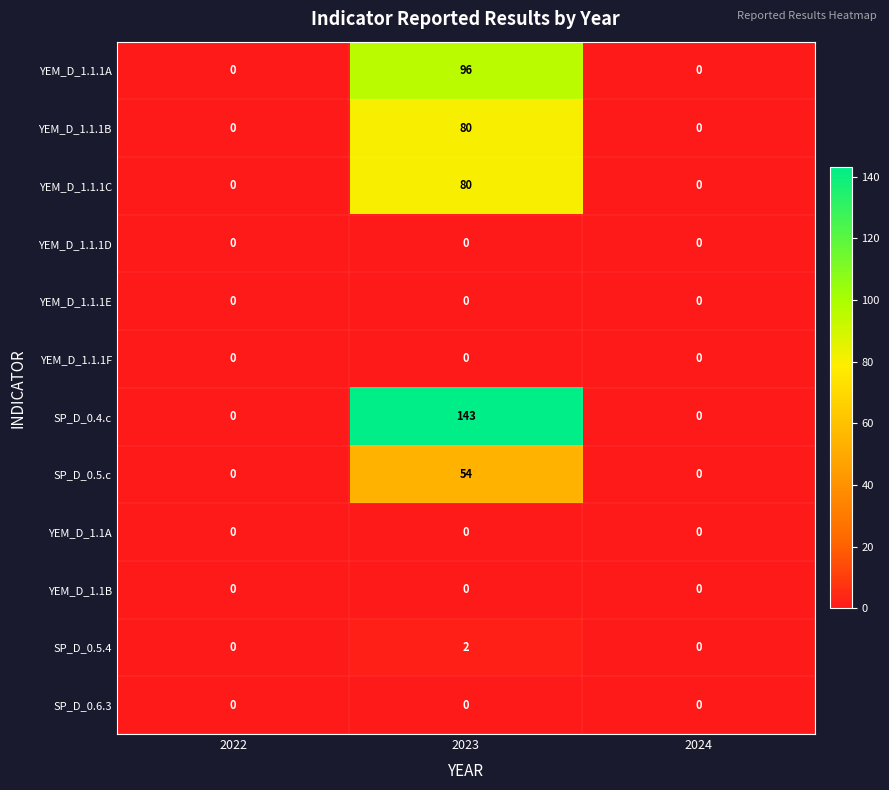

What is the total value across all series at 2023?

455